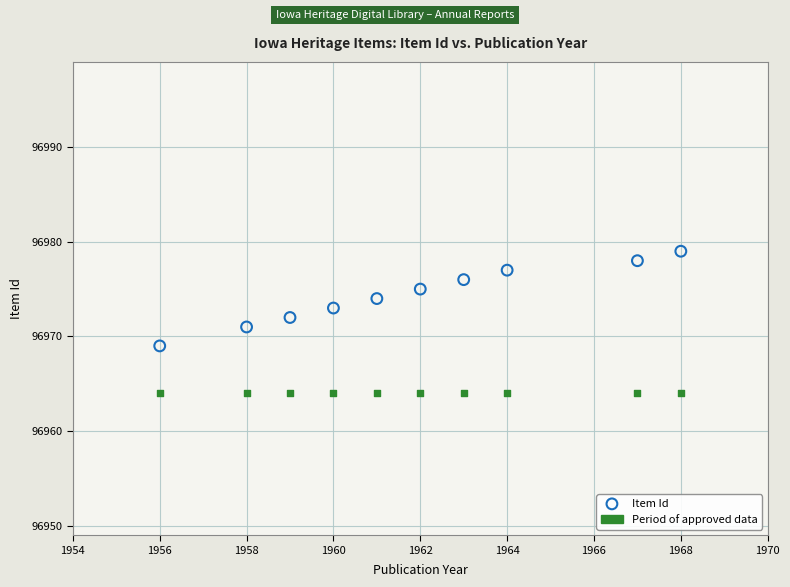

Which series reaches the maximum Y coordinate?

Item Id